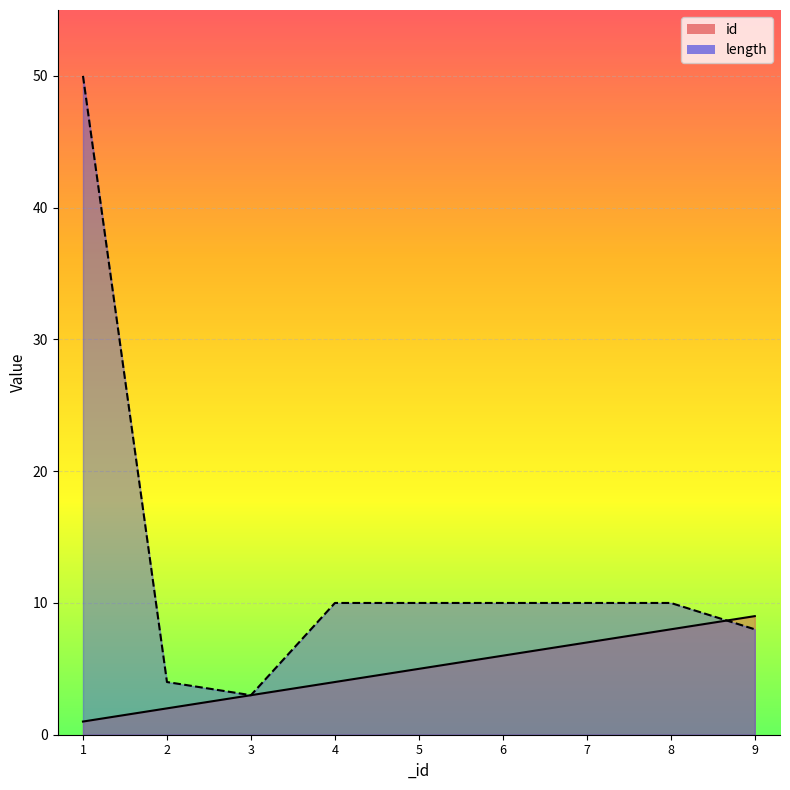

How many data points in length are less than 10?

3